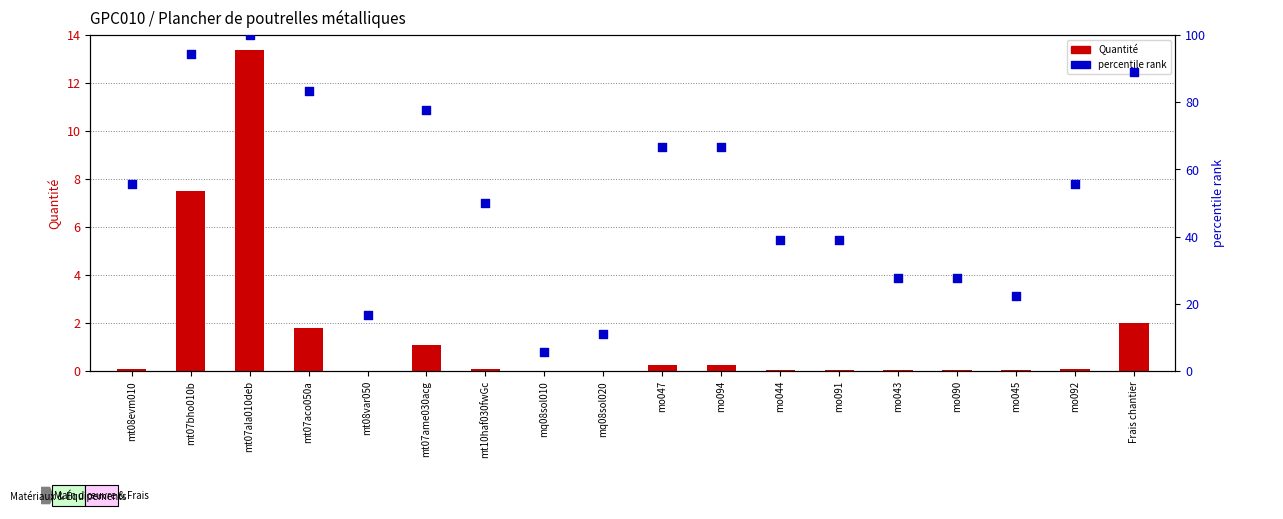

At how many categories does at least one series exceed 3?

18